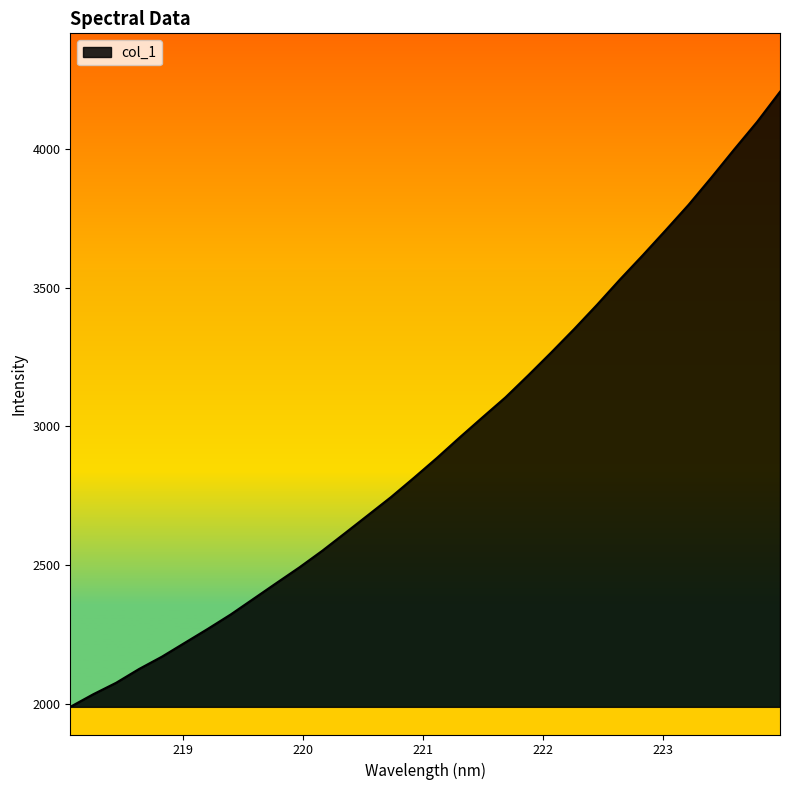

What is the difference between the maximum and minimum values?

2214.1